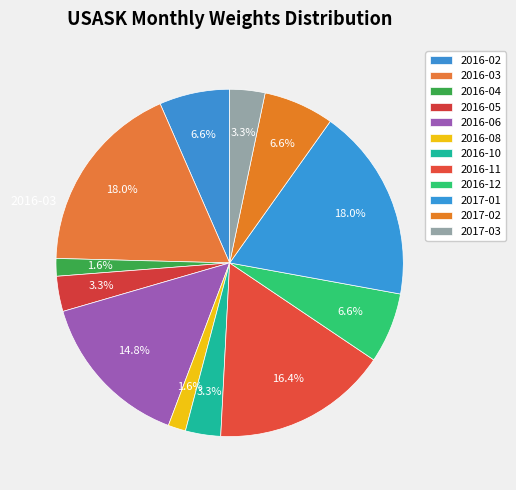

Rank the categories by value from highest to lowest.

2016-03, 2017-01, 2016-11, 2016-06, 2016-02, 2016-12, 2017-02, 2016-05, 2016-10, 2017-03, 2016-04, 2016-08